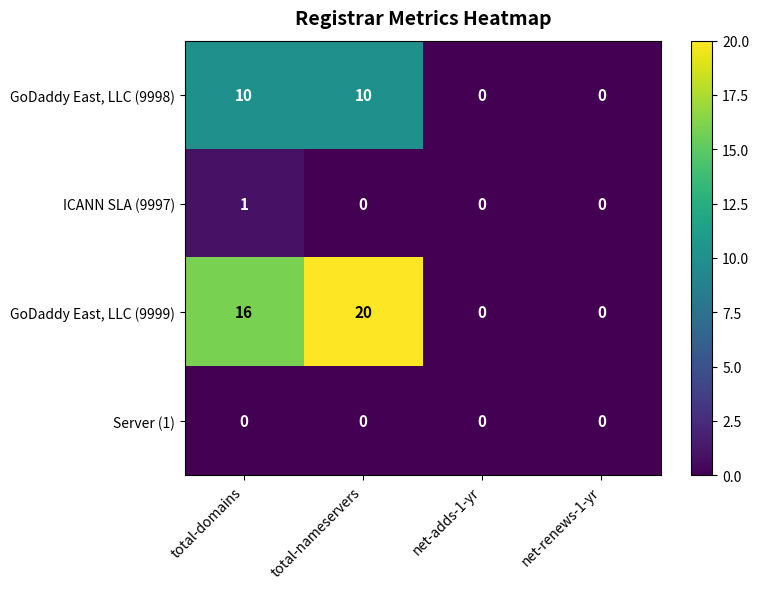

Reading left to right, list all the values displayed in this chart.

GoDaddy East, LLC (9998): 10	10	0	0
ICANN SLA (9997): 1	0	0	0
GoDaddy East, LLC (9999): 16	20	0	0
Server (1): 0	0	0	0